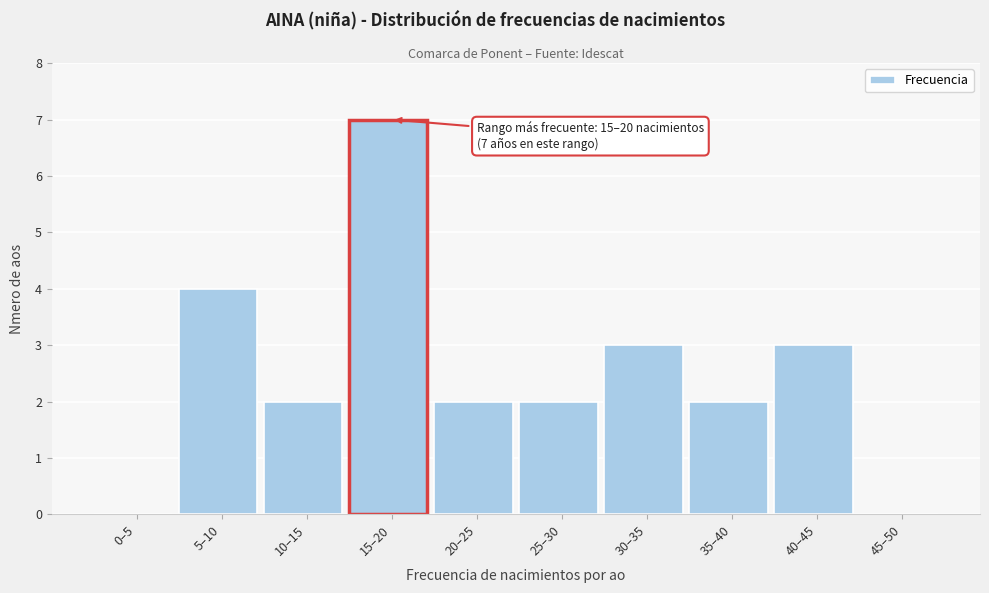

Reading left to right, transcribe all the data shown in this chart.

0–5=0	5–10=4	10–15=2	15–20=7	20–25=2	25–30=2	30–35=3	35–40=2	40–45=3	45–50=0